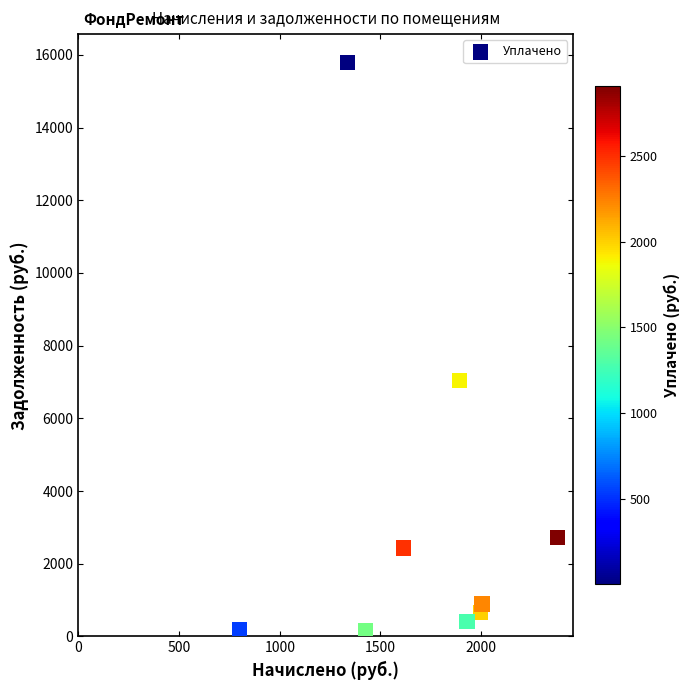

What is the range of Y values (max minus min)?

15629.8